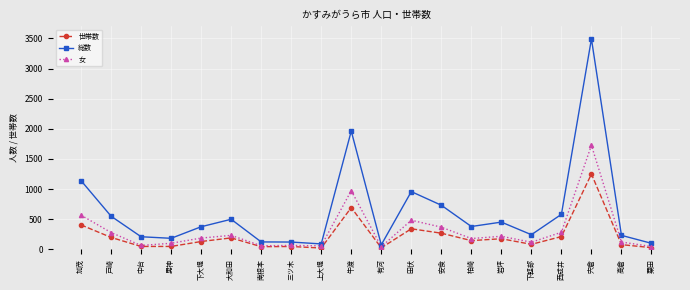

What is the difference between the 総数 values at 田伏 and 中台?

749